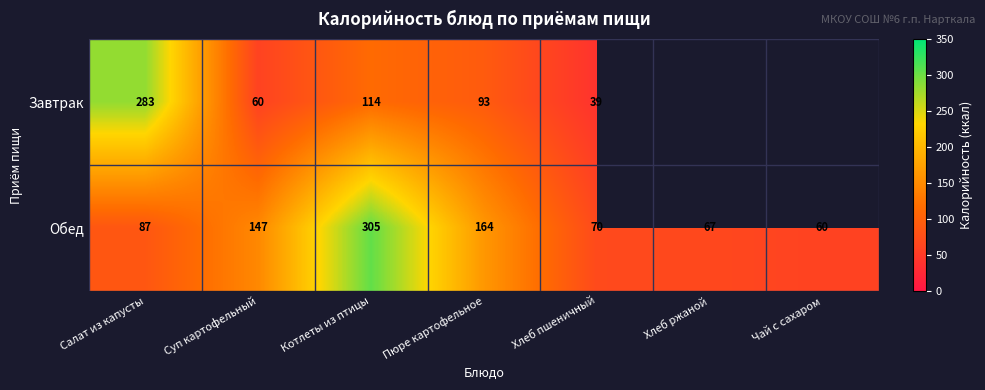

Which series changed the most between Салат из капусты and Хлеб пшеничный?

Завтрак